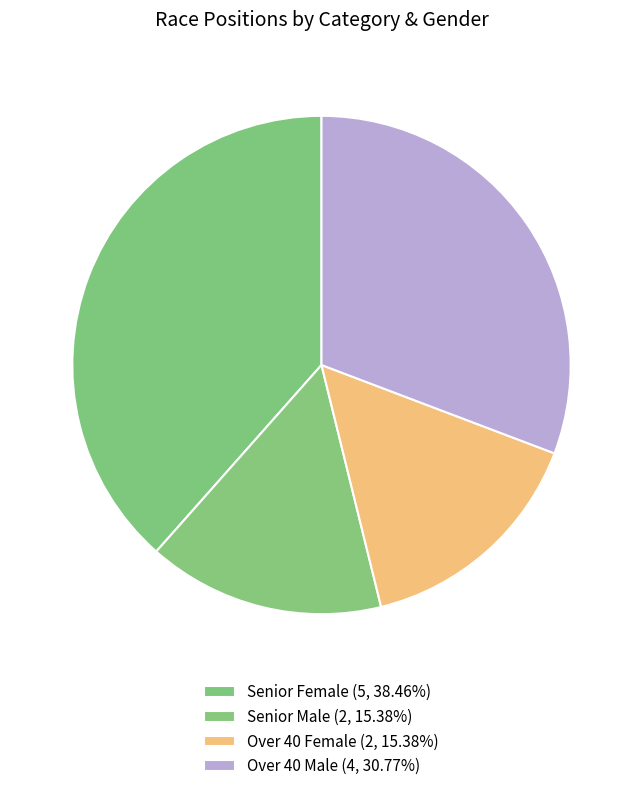

Count the number of slices in the pie.

4